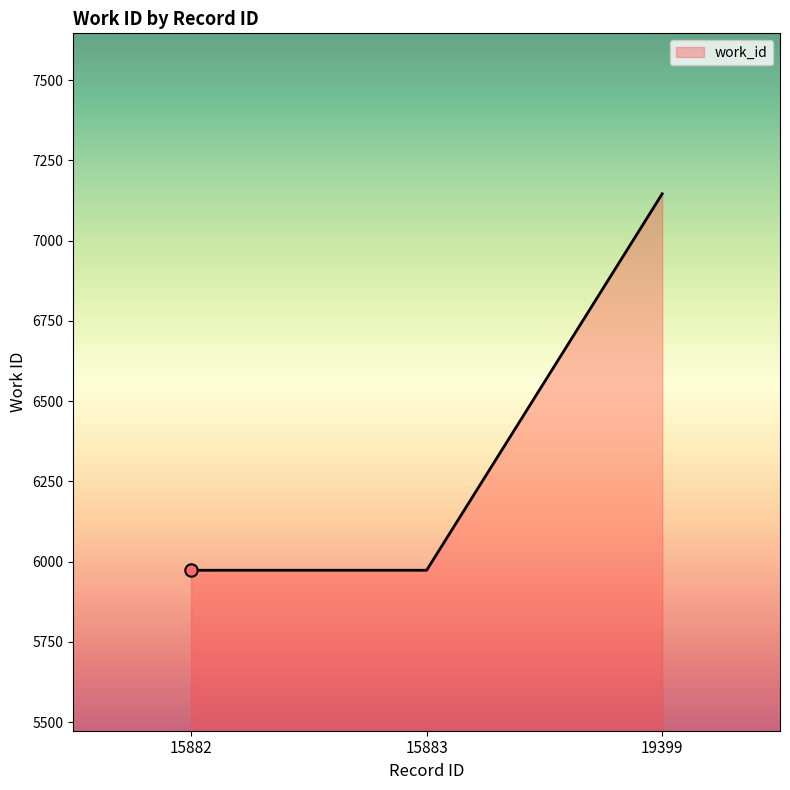

What is the ratio of the value at 15883 to the value at 15882?

1.0